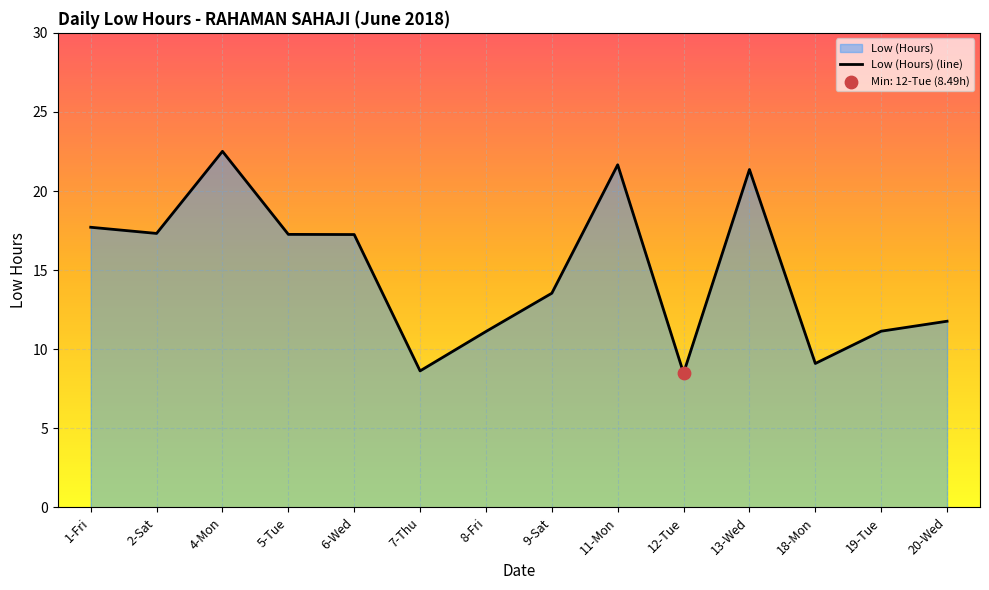

Between 5-Tue and 2-Sat, which is larger?

2-Sat